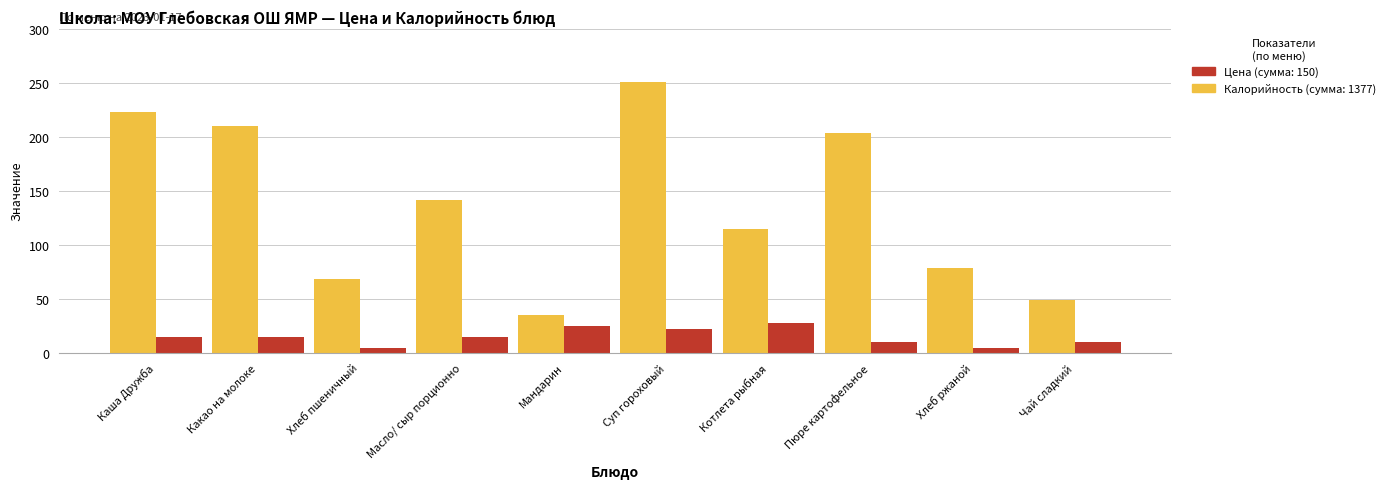

What is the difference between the highest and lowest values at Масло/ сыр порционно?

127